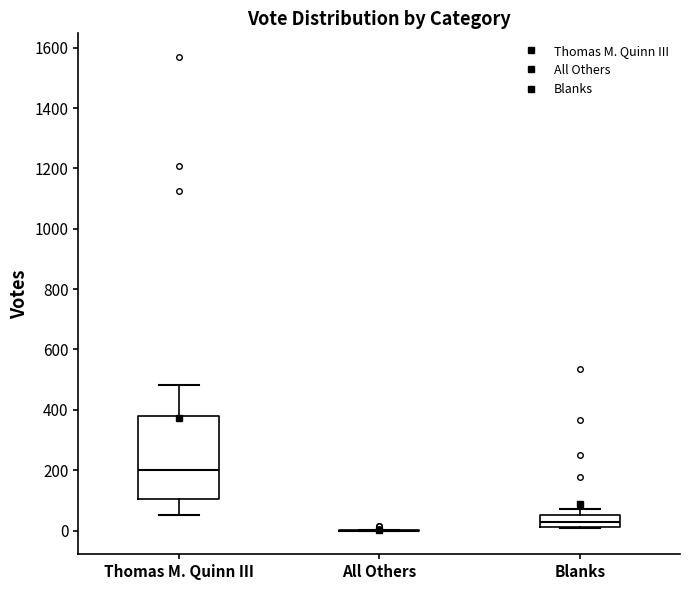

Reading left to right, transcribe this box plot: for each box, give where its median line is, the range the box spans, and where its two whiskers end, as read against the y-axis. The values are not printed on the chart, so give them approximately, as read against the axis.

Thomas M. Quinn III: median 200, box 100 to 380, whiskers 60 to 480
All Others: box collapsed to a line at 0, whiskers 0 to 0
Blanks: median 20 (inside the box), box 20 to 60, whiskers 0 to 80